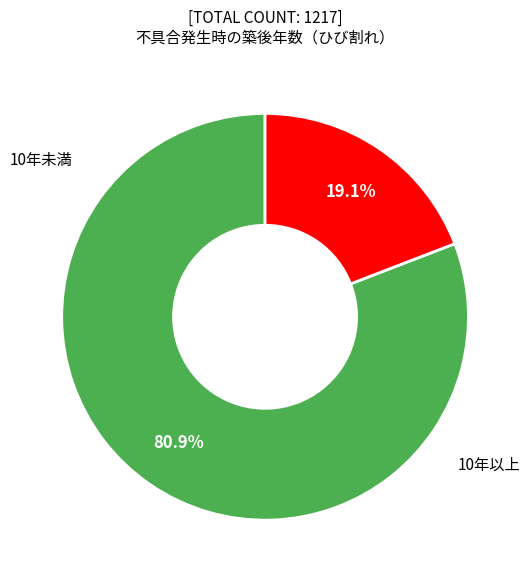

How many segments does this pie chart have?

2